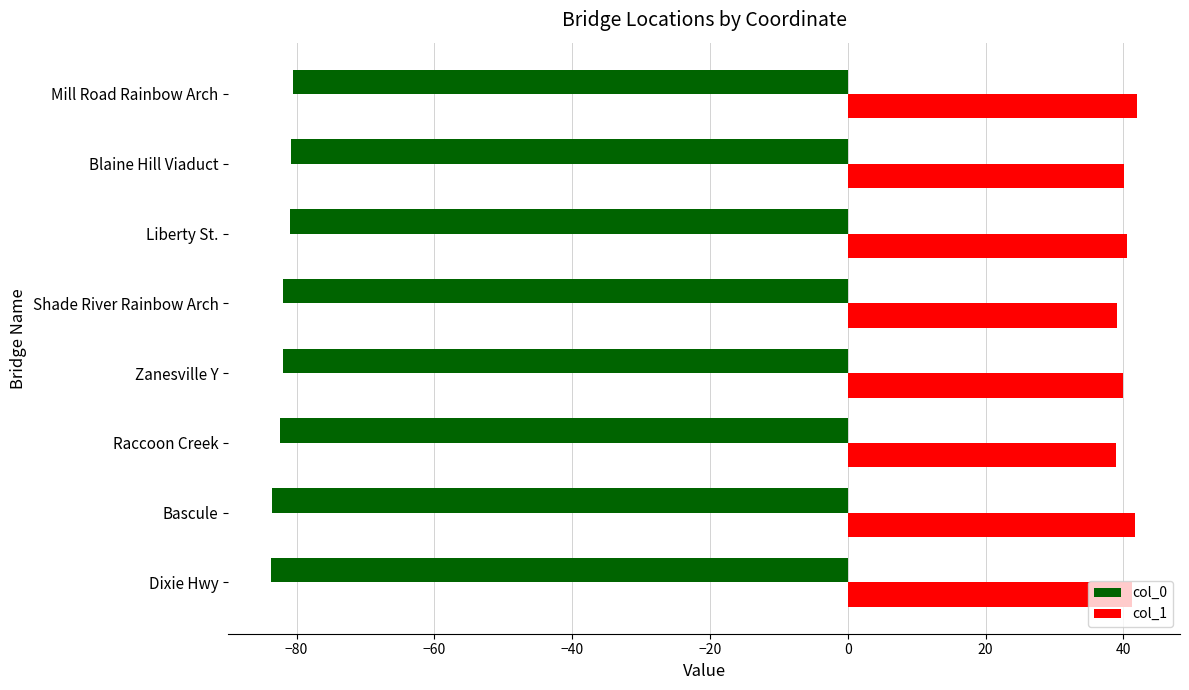

What is the total value across all series at Blaine Hill Viaduct?

-40.8